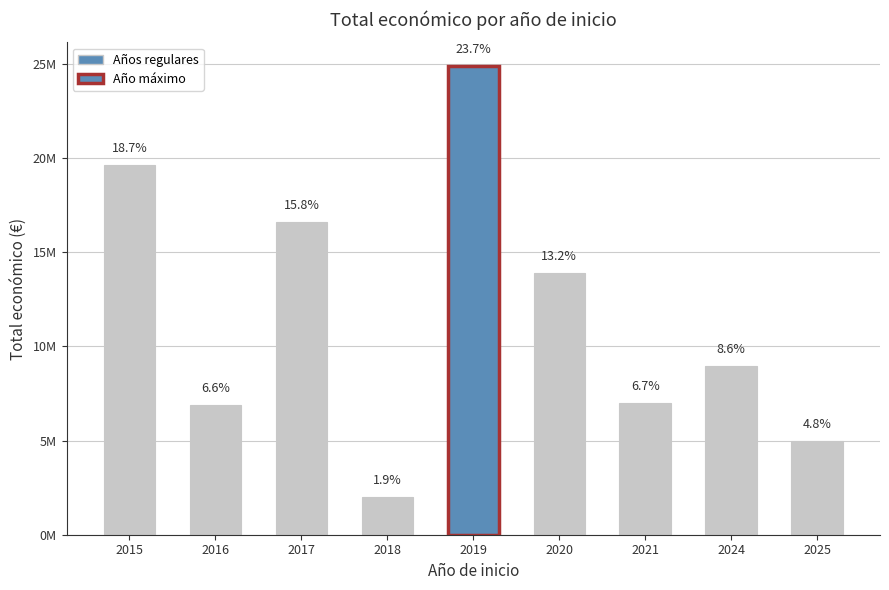

The chart shows a value of 13890039 at 2020. True or false?

True